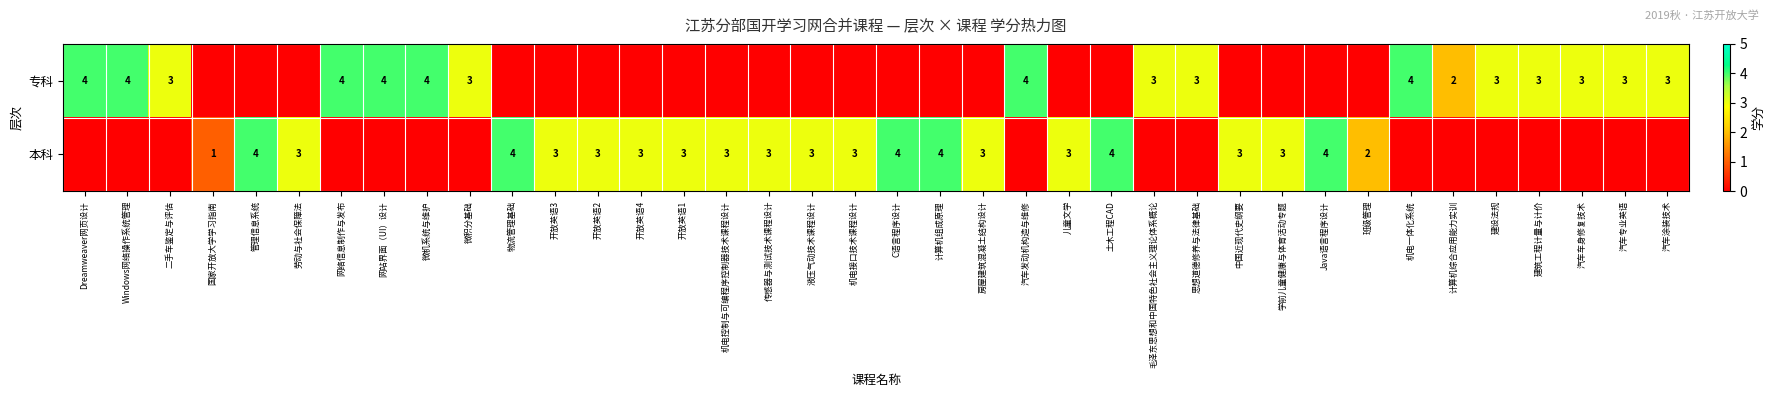

At which category is the sum across all series the highest?

Dreamweaver网页设计